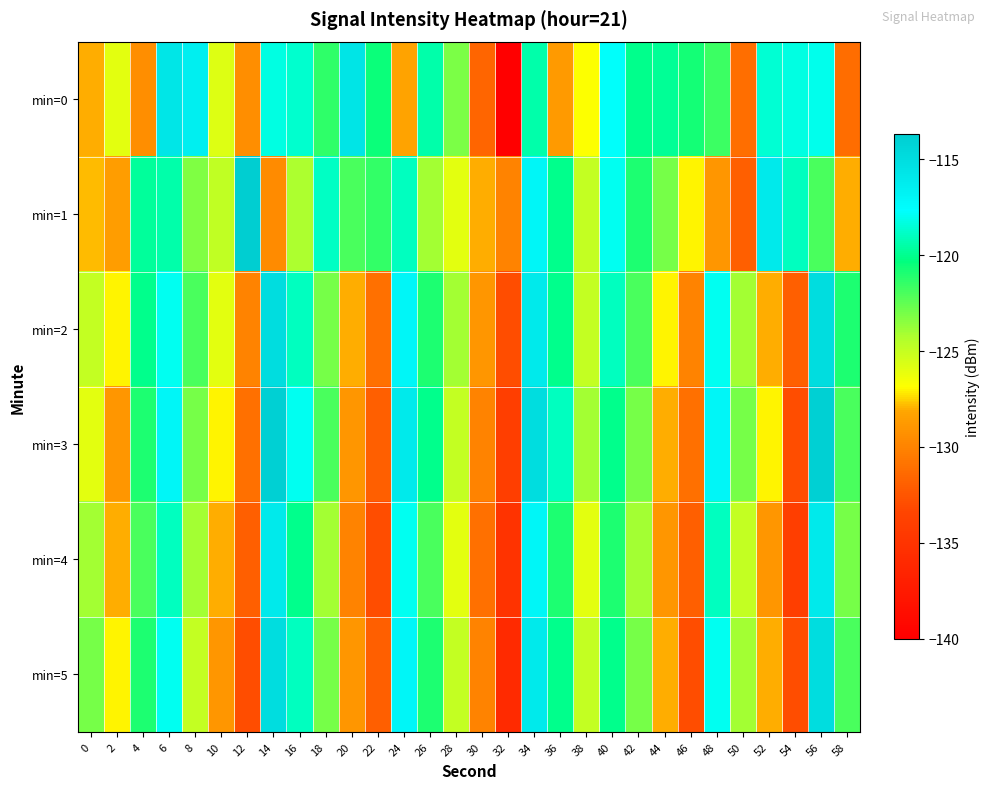

What is the spread (max minus min) of values at 46?

12.3